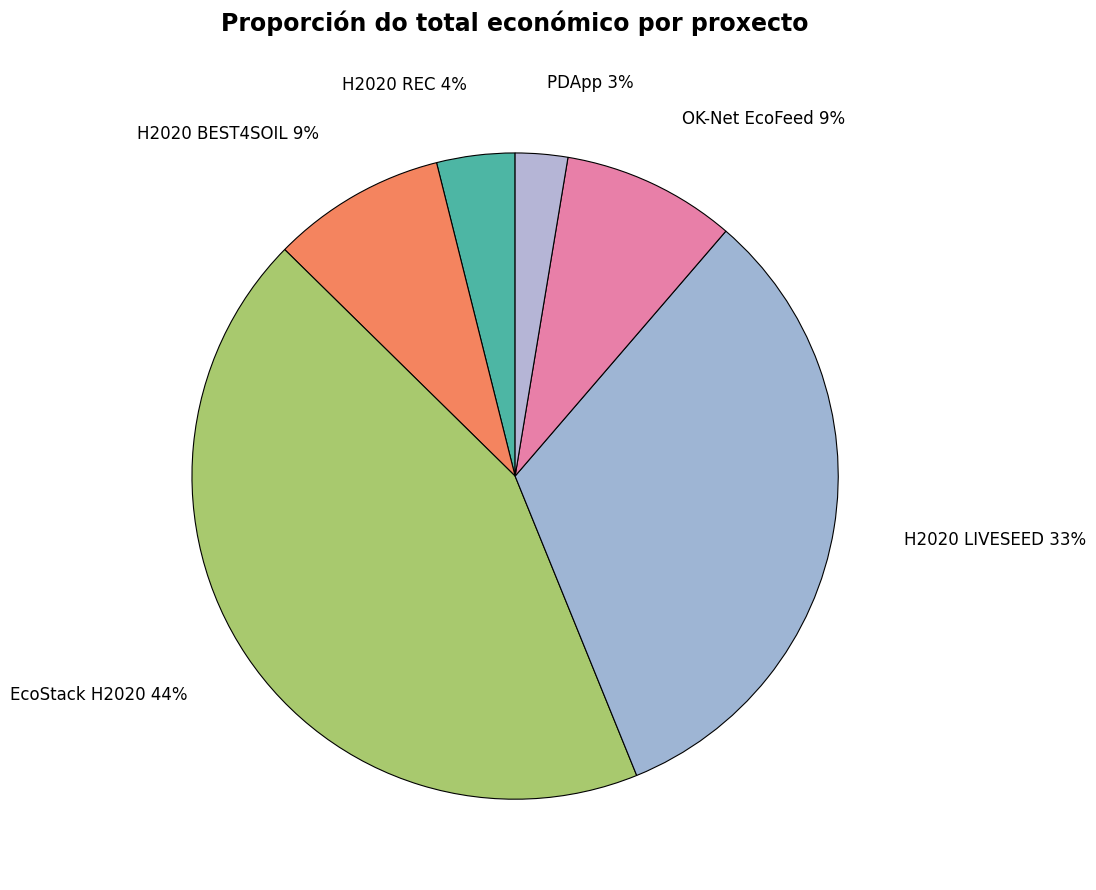

Does EcoStack H2020 account for over 50% of the chart?

No